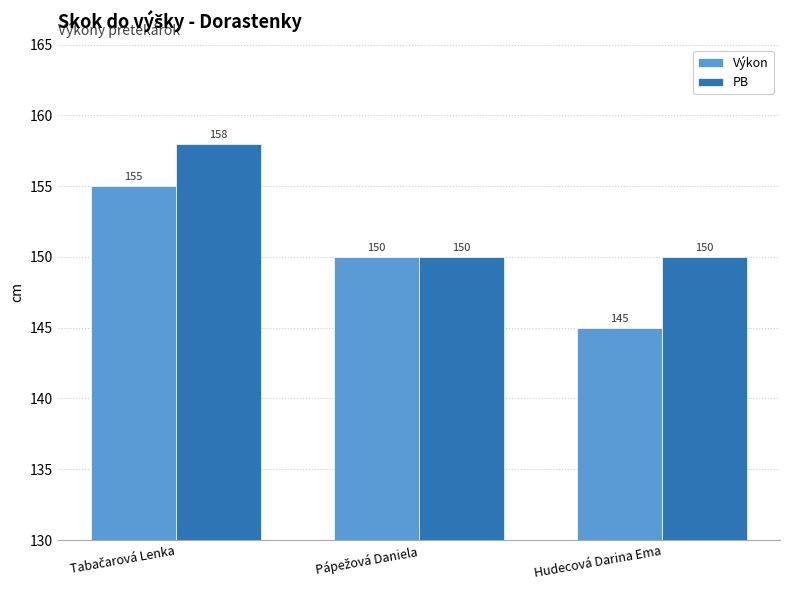

Reading left to right, extract all data points from this chart.

Výkon: 155	150	145
PB: 158	150	150